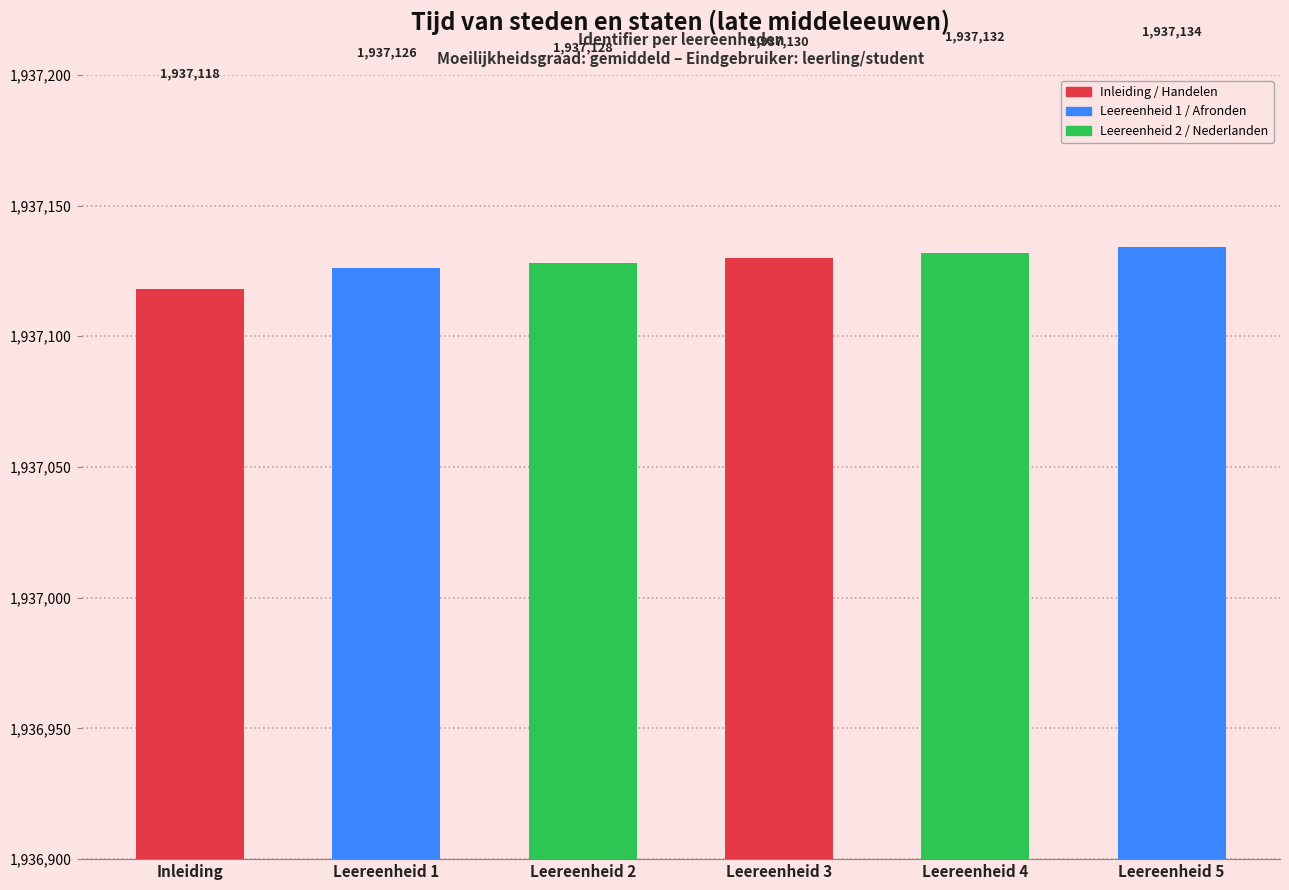

Reading left to right, transcribe all the data shown in this chart.

Inleiding=1937118	1. Het ontstaan van nederzettingen=1937126	2. Van nederzetting tot stad=1937128	3. Handelen=1937130	4. De Nederlanden=1937132	5. Afronden=1937134